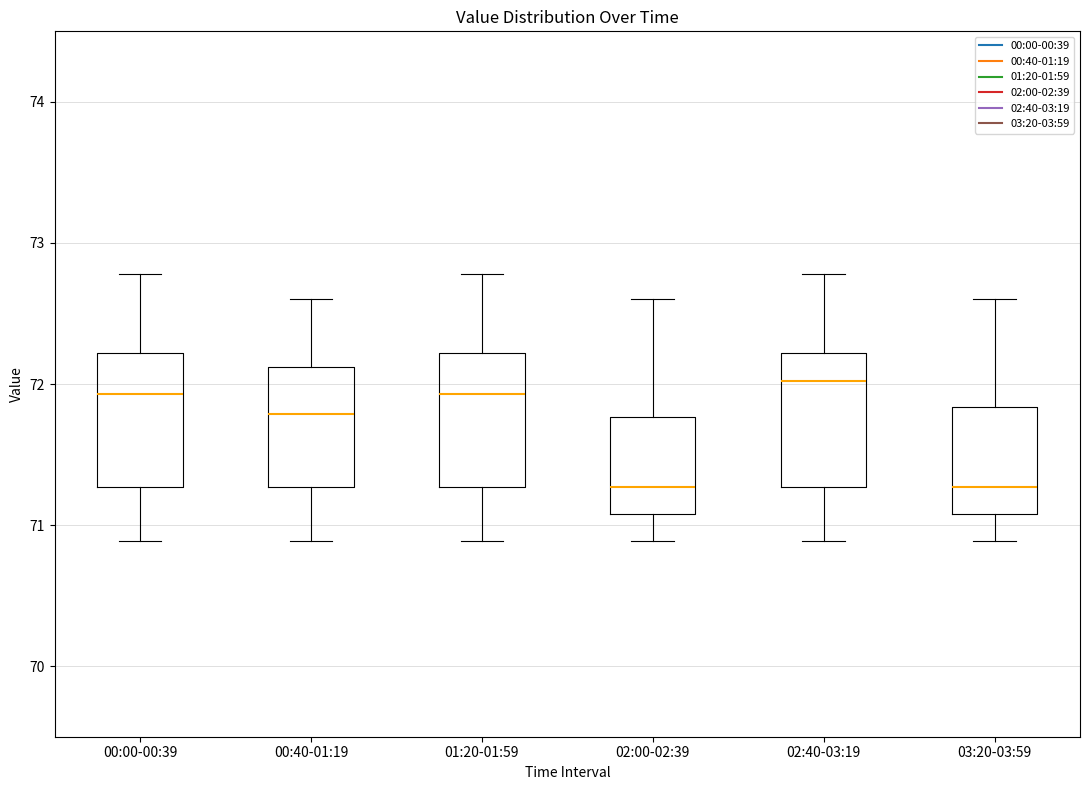

Where is the lower edge of the box for 02:00-02:39 on the y-axis? The values are not printed on the chart, so give them approximately, as read against the axis.

71.1